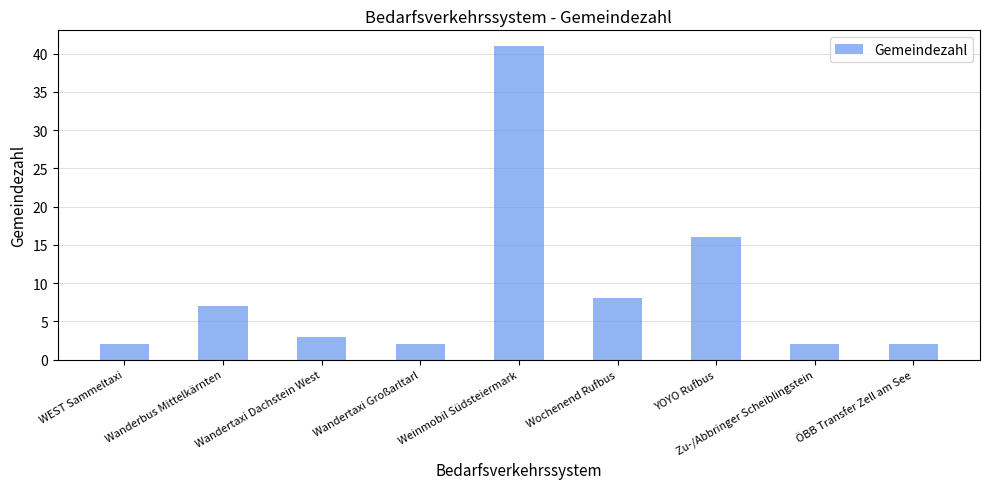

What is the sum of all values?

83